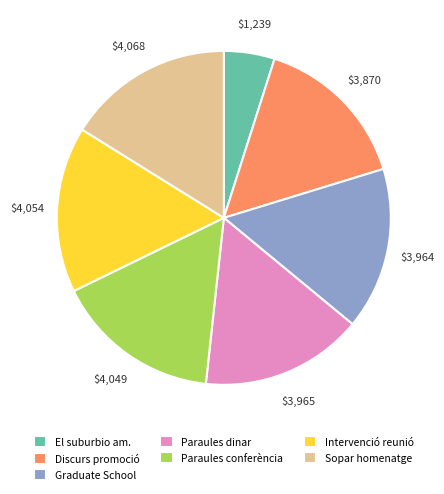

How many segments does this pie chart have?

7